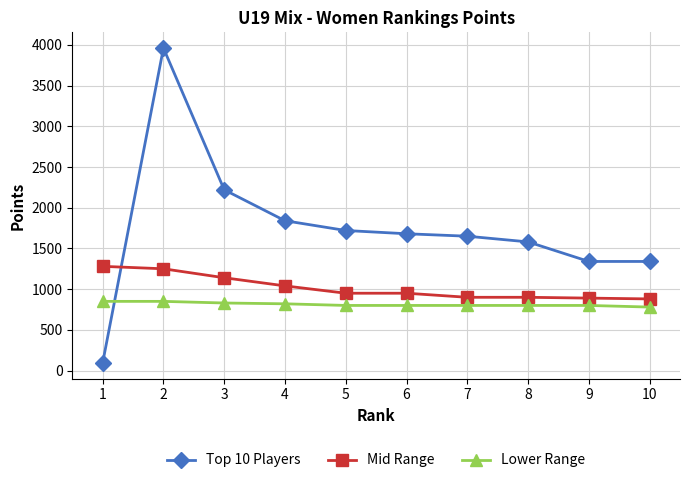

Rank the series by their average value, from highest to lowest.

Top 10 Players, Mid Range, Lower Range